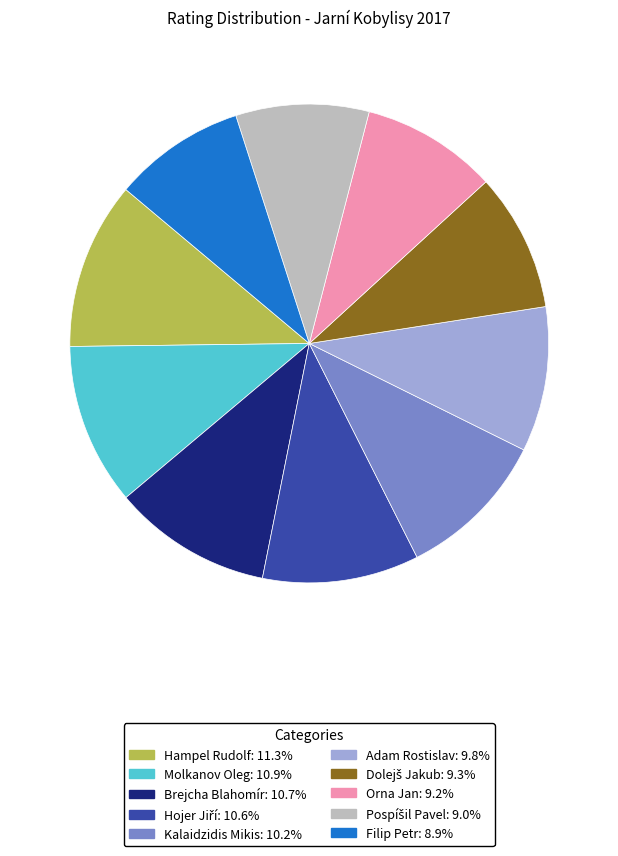

Do Hampel Rudolf and Orna Jan together represent more than half of the pie?

No